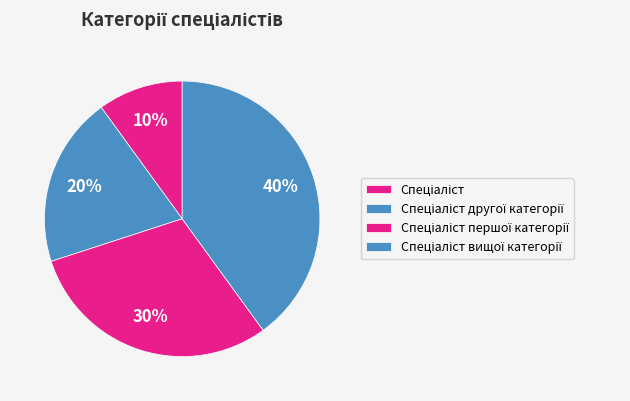

How many segments does this pie chart have?

4